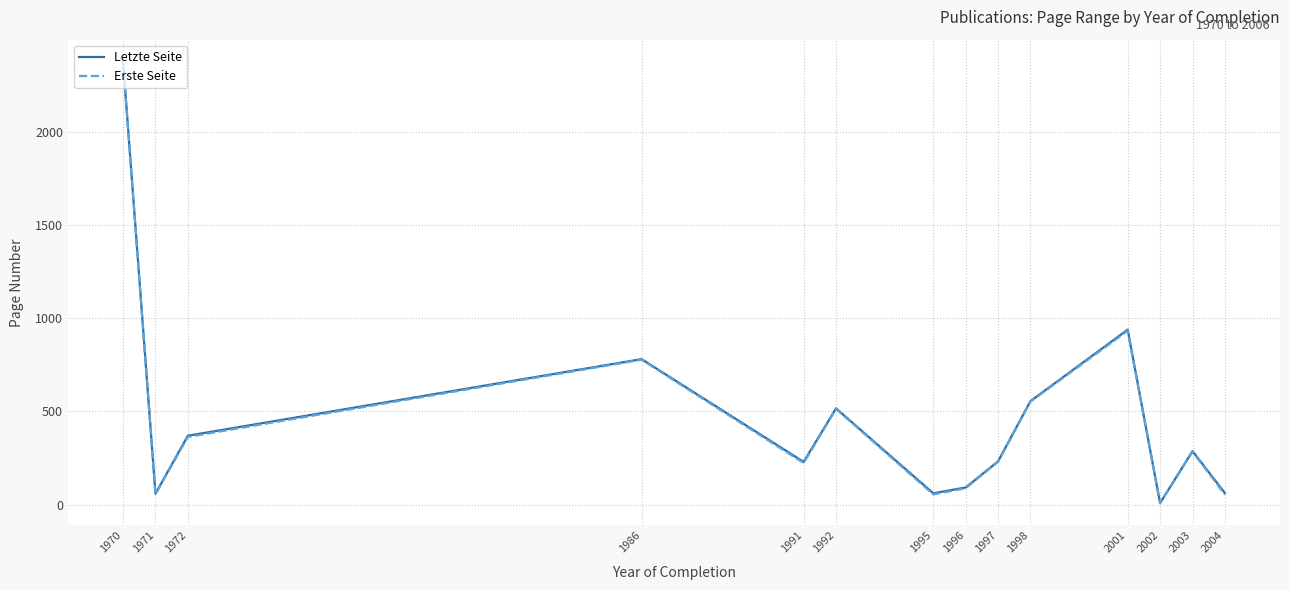

Which series changed the most between 1972 and 1996?

Letzte Seite